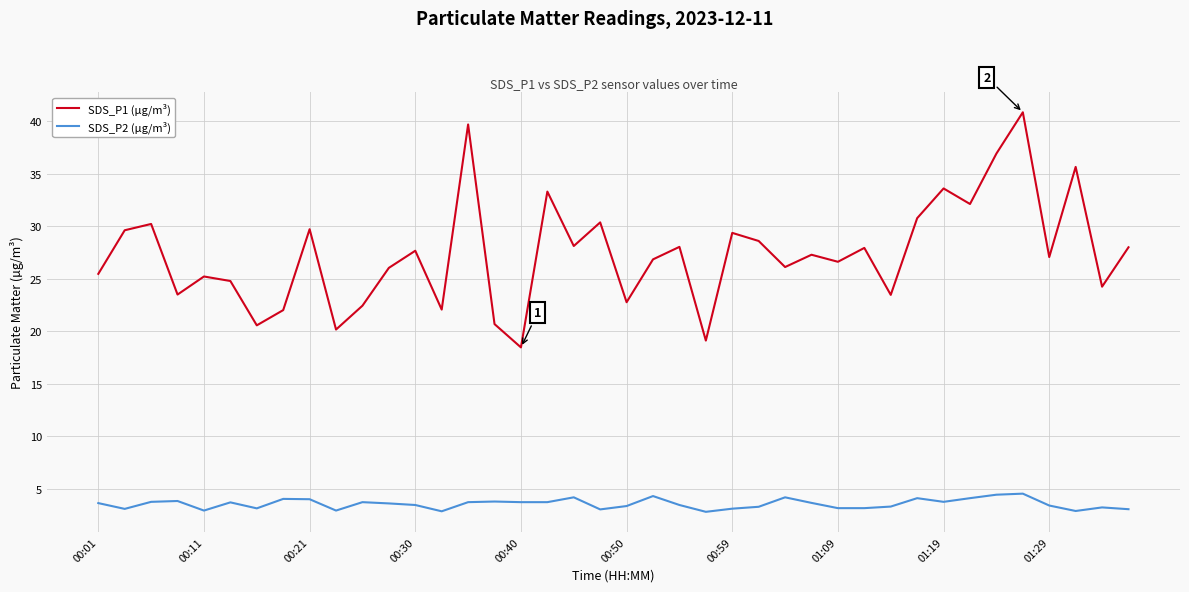

Which series has the largest range (max minus min)?

SDS_P1 (µg/m³)